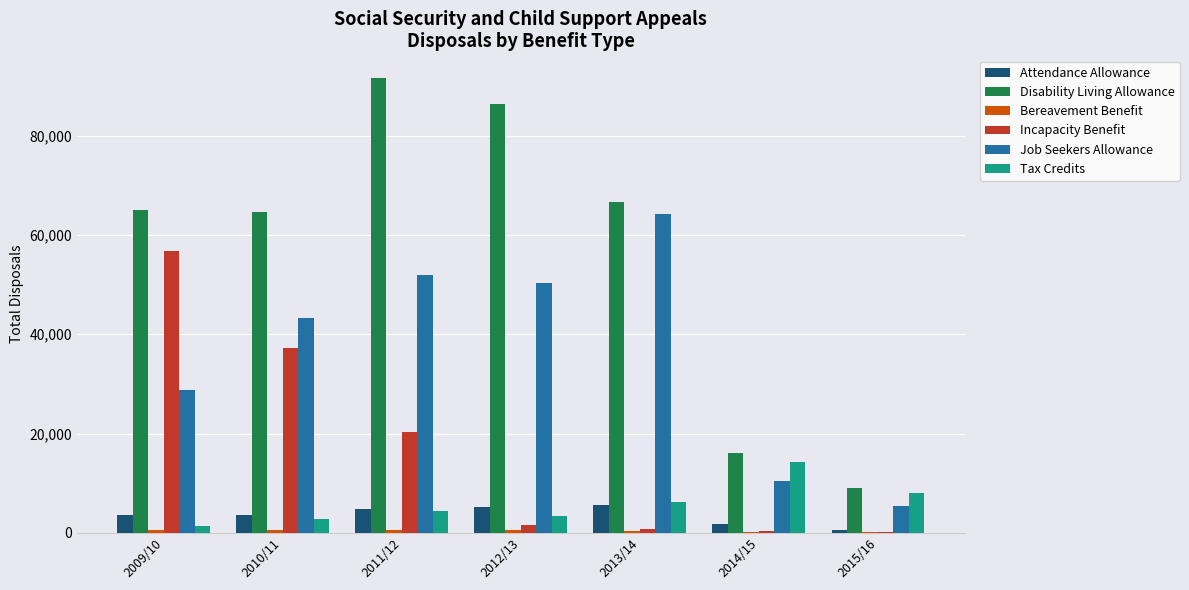

Are the bars grouped side by side (vs. stacked)?

Yes